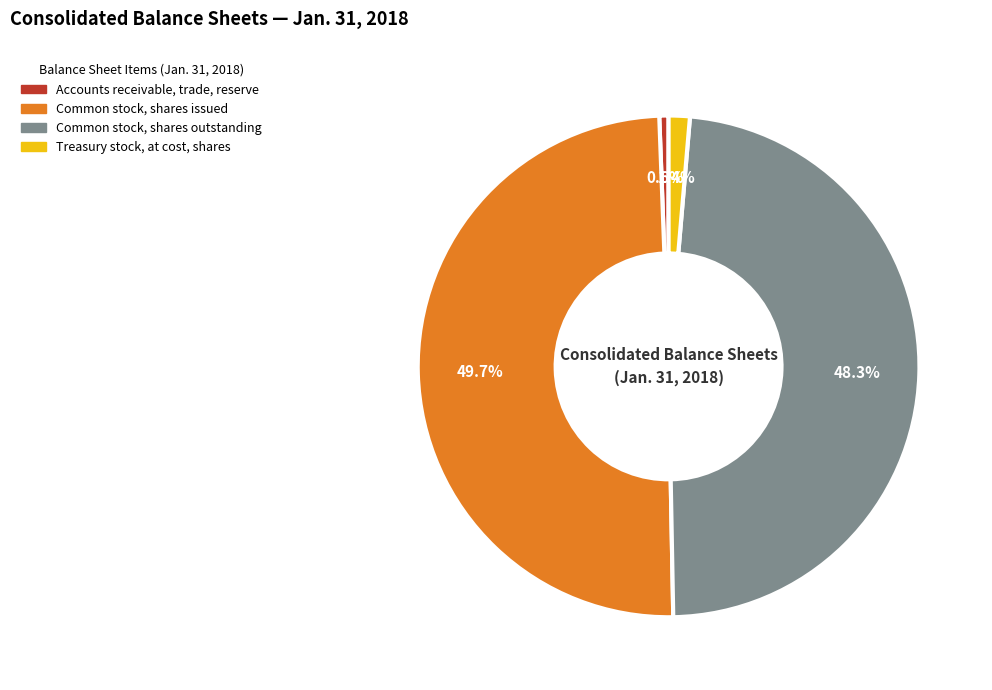

Is there any slice that represents more than half of the pie?

No